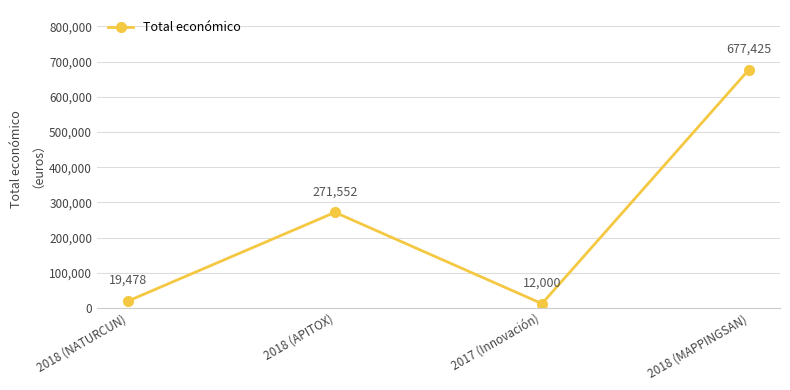

What is the approximate value at 2018 (MAPPINGSAN)?

677425